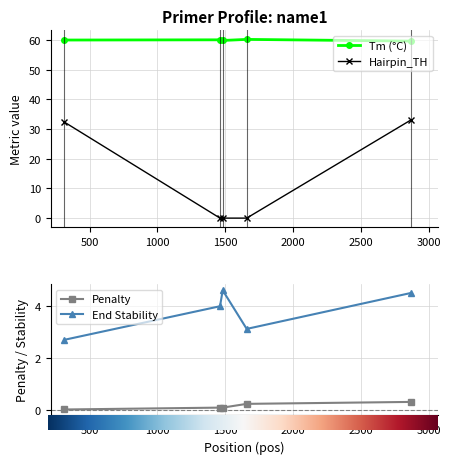

True or false: PRIMER_LEFT_0_TM and PRIMER_LEFT_0_END_STABILITY cross at least once.

False